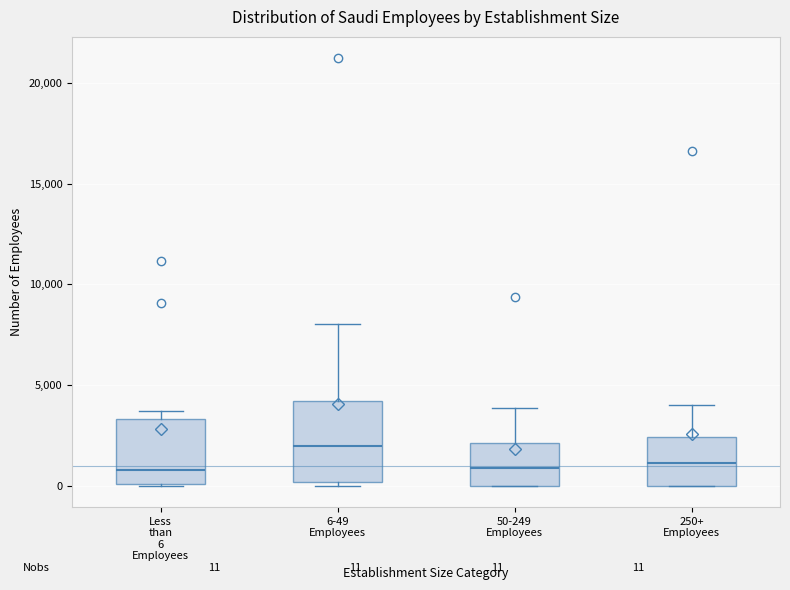

Which box is the tallest, from its lower edge to its upper edge?

6-49 Employees